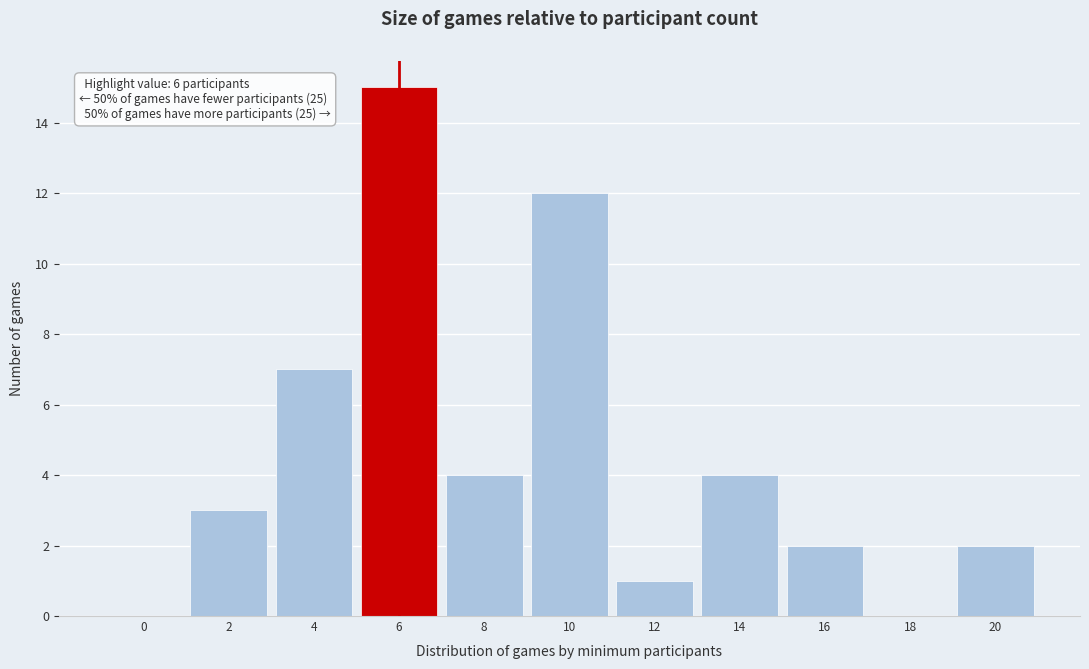

Reading left to right, extract all data points from this chart.

0=0	2=3	4=7	6=15	8=4	10=12	12=1	14=4	16=2	18=0	20=2